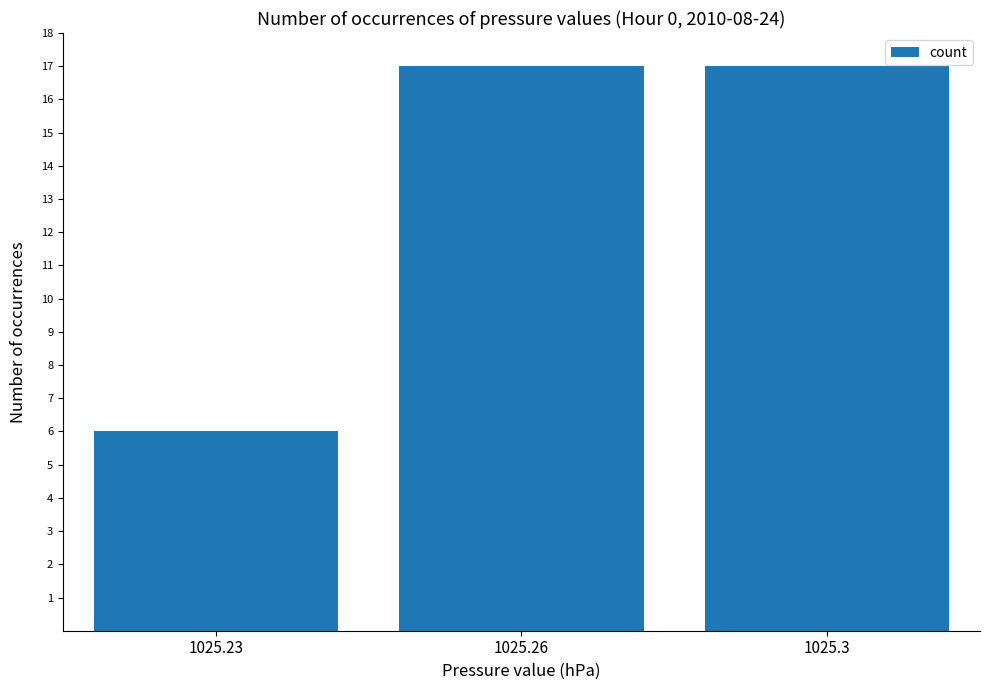

How many distinct data groups are displayed?

1